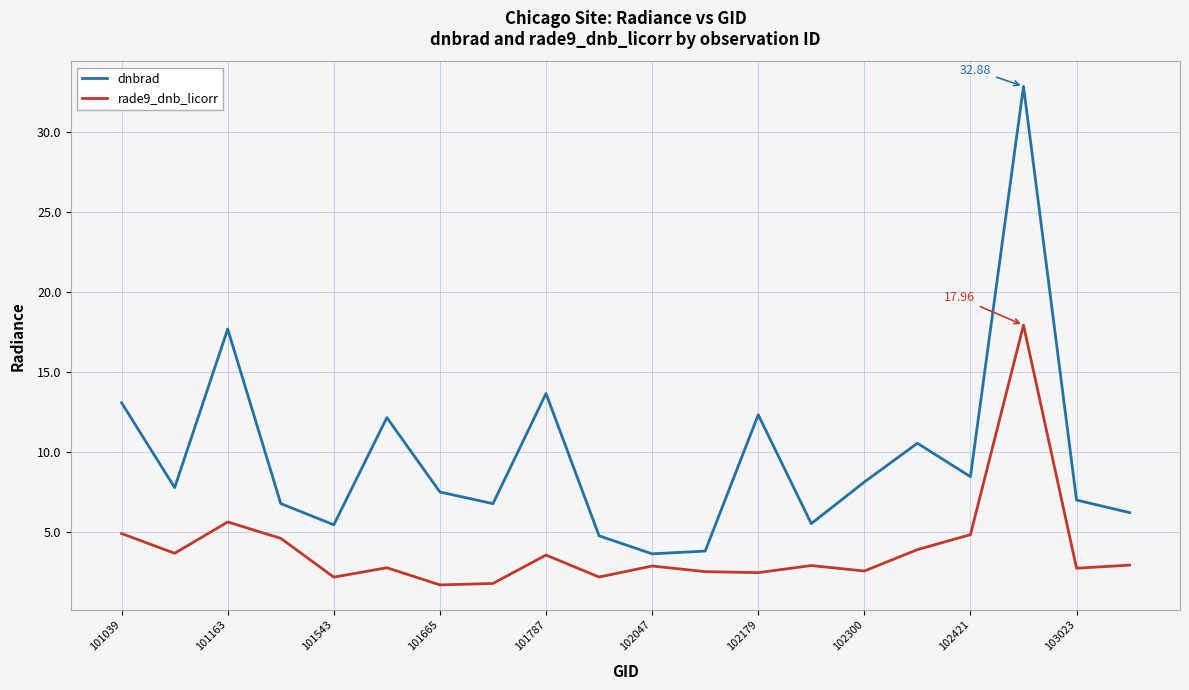

True or false: rade9_dnb_licorr and dnbrad cross at least once.

False